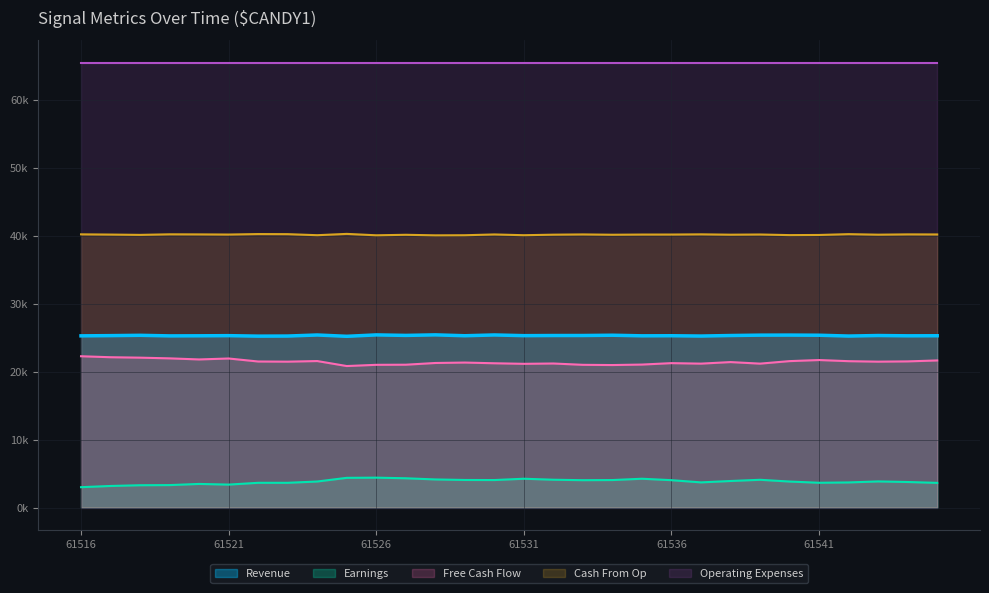

Is it true that Free Cash Flow equals 21.0 at 17?

True